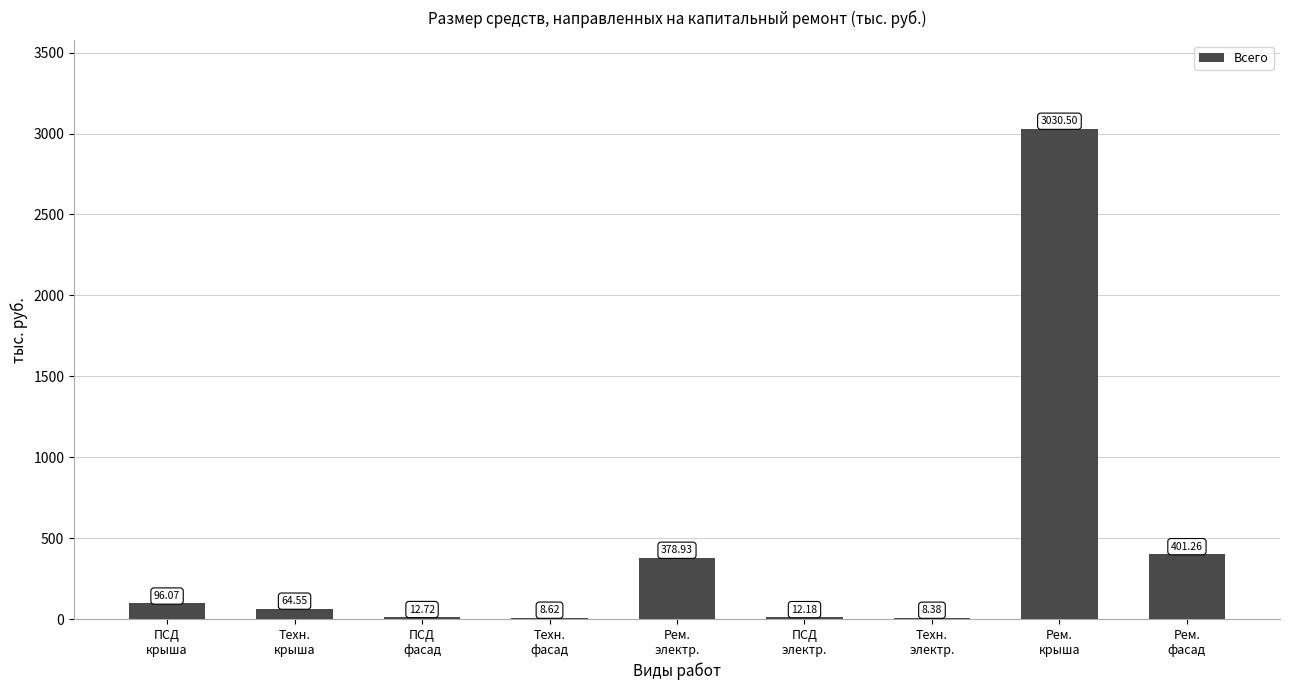

What is the sum of all values?

4013.2